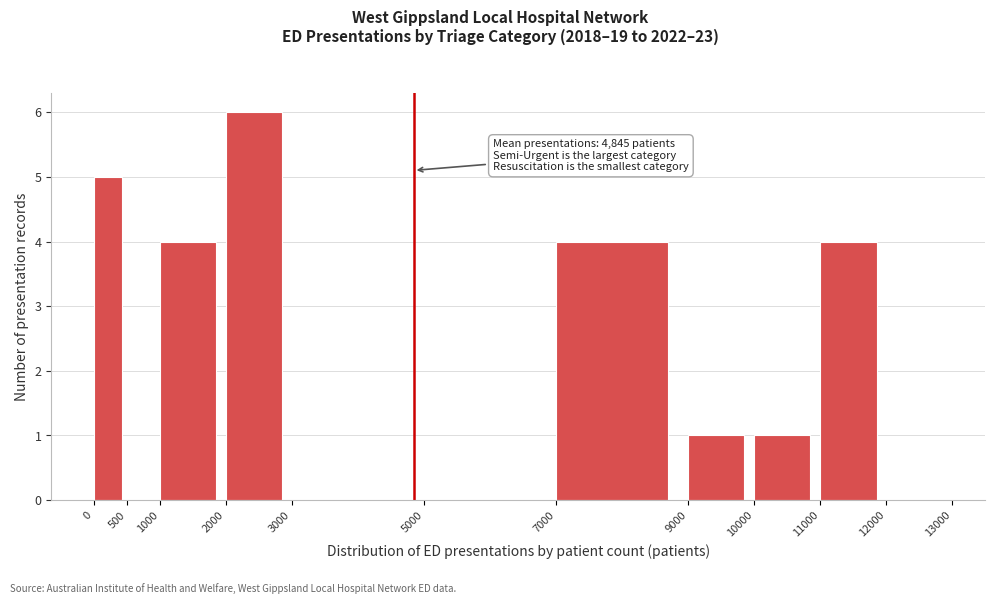

Which range on the x-axis has the tallest bar?

2000 to 3000